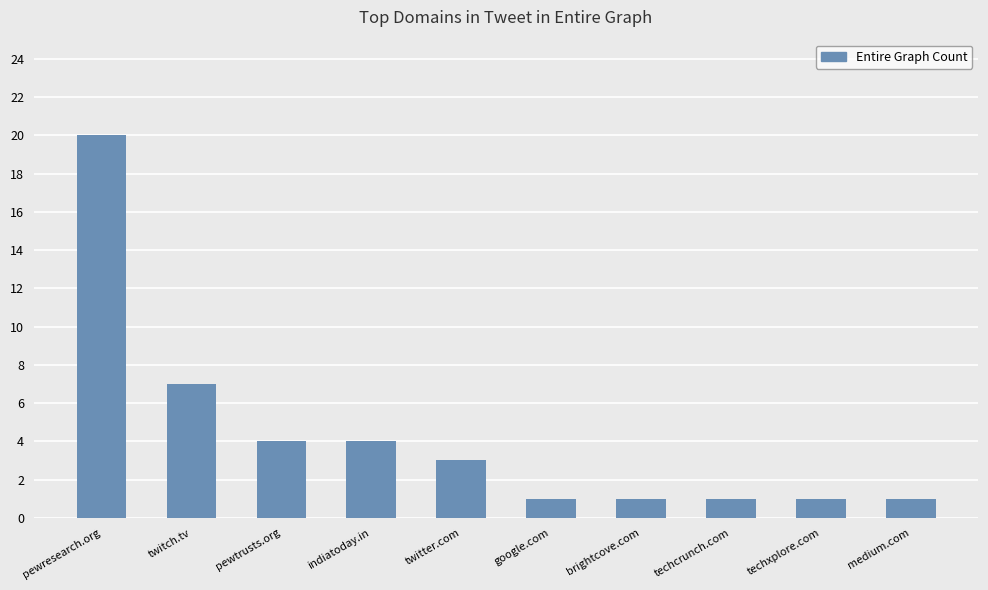

What is the ratio of the value at twitter.com to the value at pewtrusts.org?

0.8